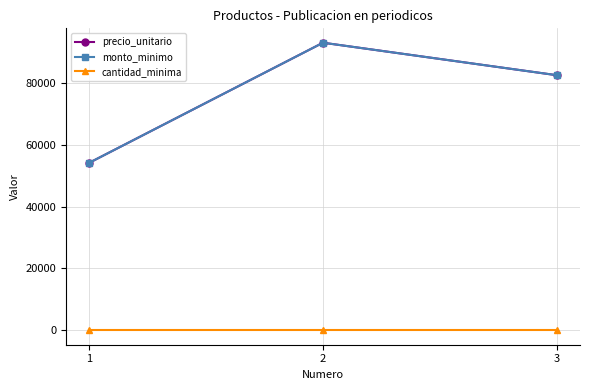

Does the chart have visible grid lines?

Yes